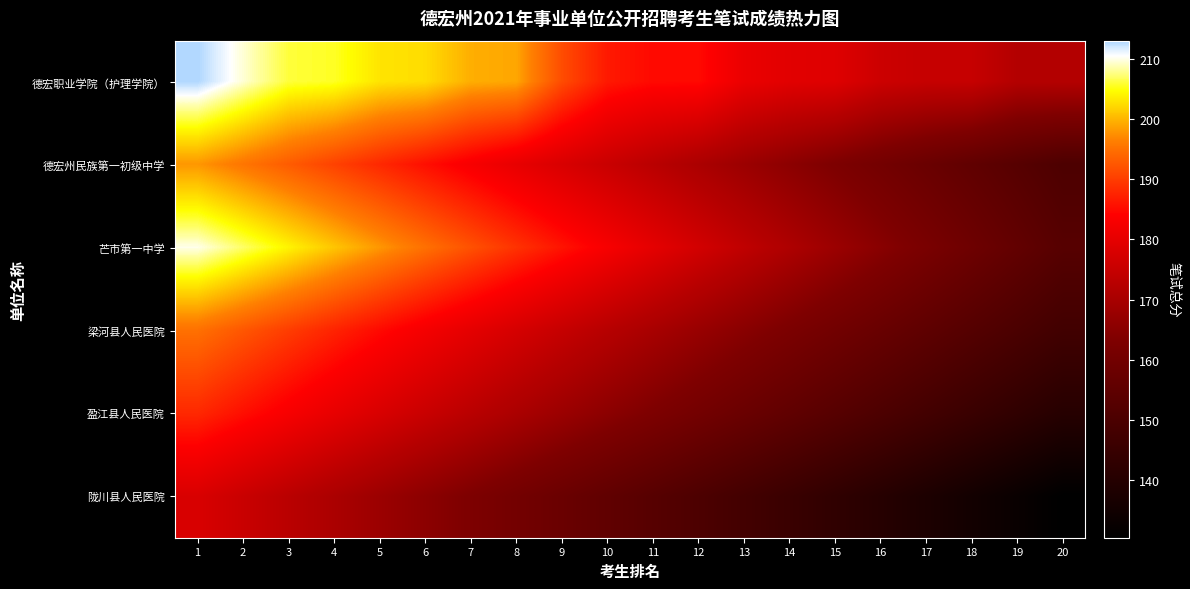

Reading left to right, what are all the values shown in this chart?

德宏职业学院（护理学院）: 1=213.0	2=209.5	3=206.0	4=205.5	5=203.0	6=202.5	7=199.5	8=199.0	9=191.5	10=186.5	11=185.0	12=185.0	13=181.0	14=179.5	15=179.0	16=176.0	17=175.0	18=175.0	19=172.0	20=172.0
德宏州民族第一初级中学: 1=198.0	2=195.5	3=193.0	4=190.5	5=188.0	6=185.5	7=183.0	8=180.5	9=178.0	10=175.5	11=173.0	12=170.5	13=168.0	14=165.5	15=163.0	16=160.5	17=158.0	18=155.5	19=153.0	20=150.5
芒市第一中学: 1=210.0	2=207.0	3=204.0	4=201.0	5=198.0	6=195.0	7=192.0	8=189.0	9=186.0	10=183.0	11=180.0	12=177.0	13=174.0	14=171.0	15=168.0	16=165.0	17=162.0	18=159.0	19=156.0	20=153.0
梁河县人民医院: 1=195.0	2=192.5	3=190.0	4=187.5	5=185.0	6=182.5	7=180.0	8=177.5	9=175.0	10=172.5	11=170.0	12=167.5	13=165.0	14=162.5	15=160.0	16=157.5	17=155.0	18=152.5	19=150.0	20=147.5
盈江县人民医院: 1=188.0	2=185.5	3=183.0	4=180.5	5=178.0	6=175.5	7=173.0	8=170.5	9=168.0	10=165.5	11=163.0	12=160.5	13=158.0	14=155.5	15=153.0	16=150.5	17=148.0	18=145.5	19=143.0	20=140.5
陇川县人民医院: 1=178.0	2=175.5	3=173.0	4=170.5	5=168.0	6=165.5	7=163.0	8=160.5	9=158.0	10=155.5	11=153.0	12=150.5	13=148.0	14=145.5	15=143.0	16=140.5	17=138.0	18=135.5	19=133.0	20=130.5